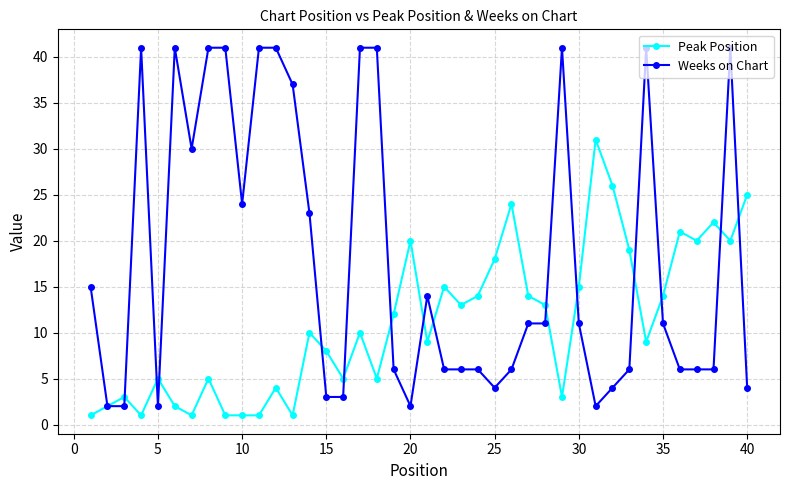

Does the chart display data point markers on the line(s)?

Yes